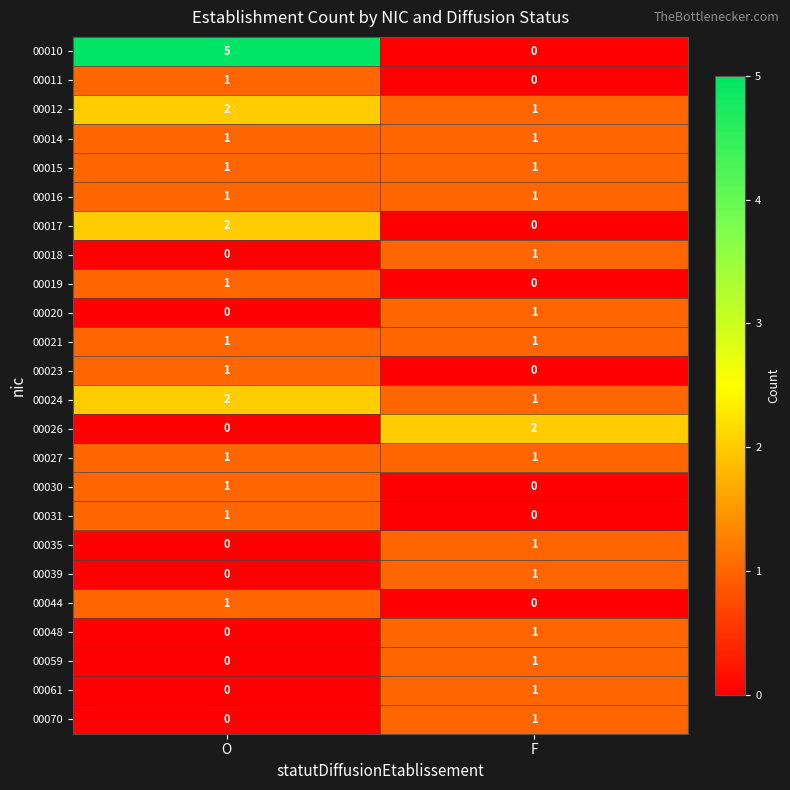

At which label is 00030 closest to 0?

F